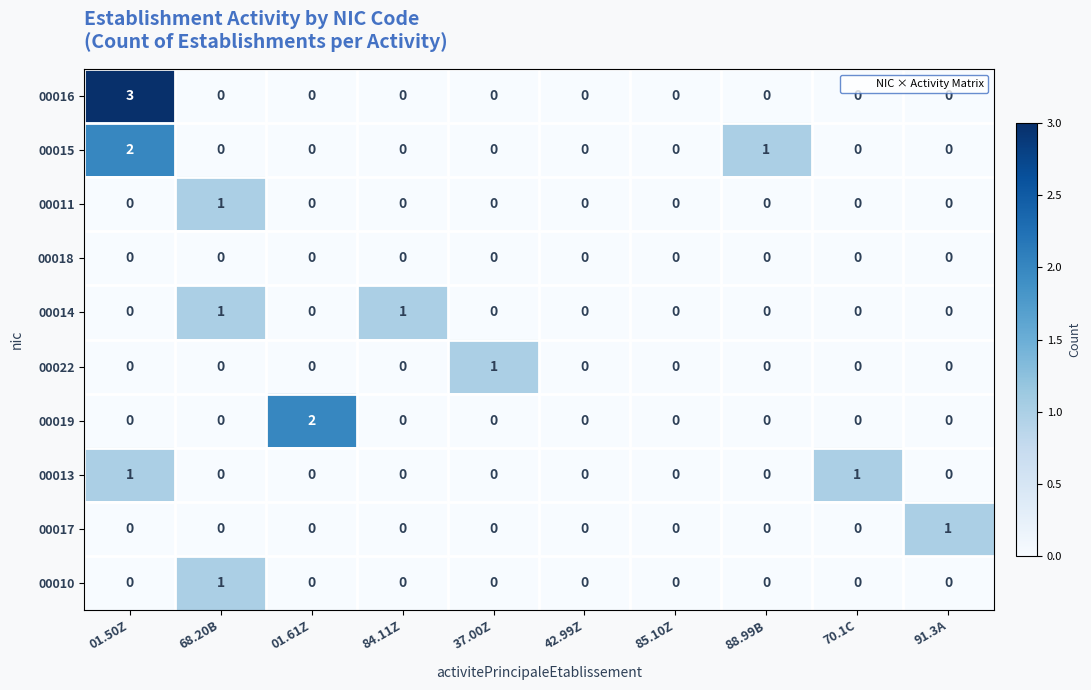

How many categories are shown in the chart?

10